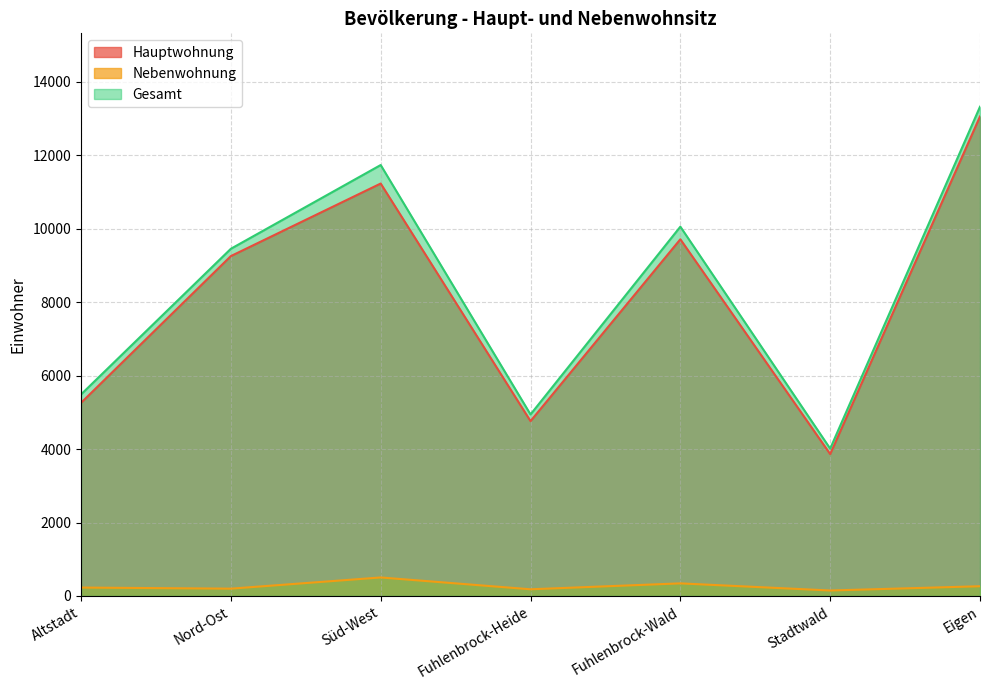

At how many categories does at least one series exceed 1682?

7